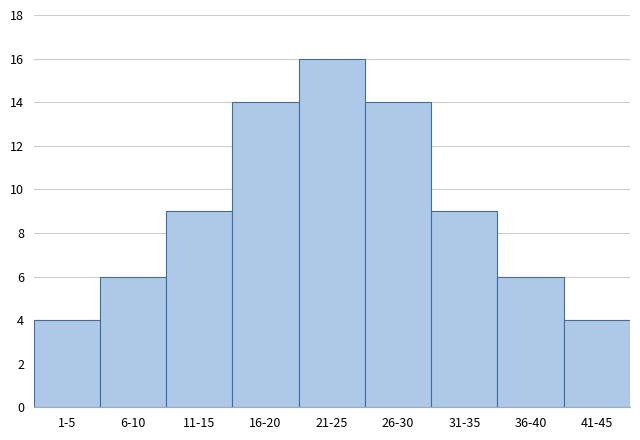

Reading right to left, extract all data points from this chart.

4	6	9	14	16	14	9	6	4